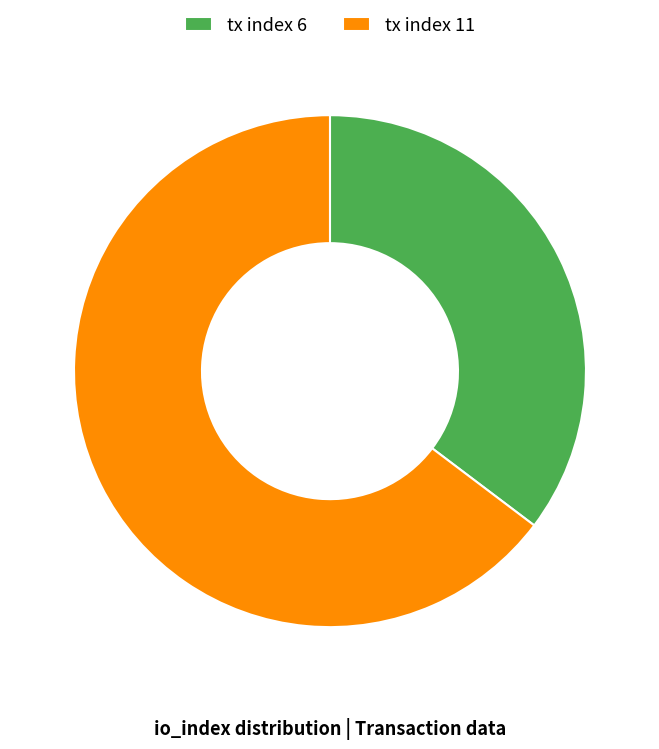

Which slice is the smallest?

tx index 6